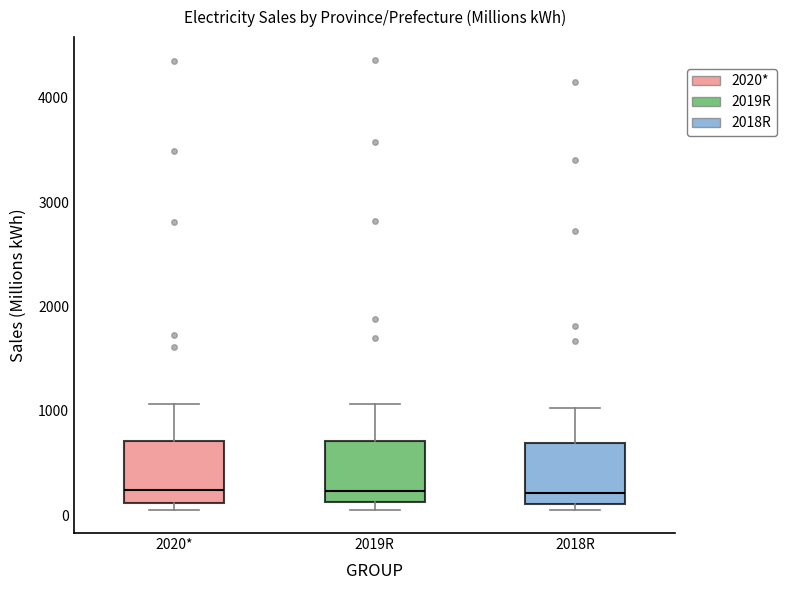

Where does the upper whisker of the box for 2018R end on the y-axis? The values are not printed on the chart, so give them approximately, as read against the axis.

1000